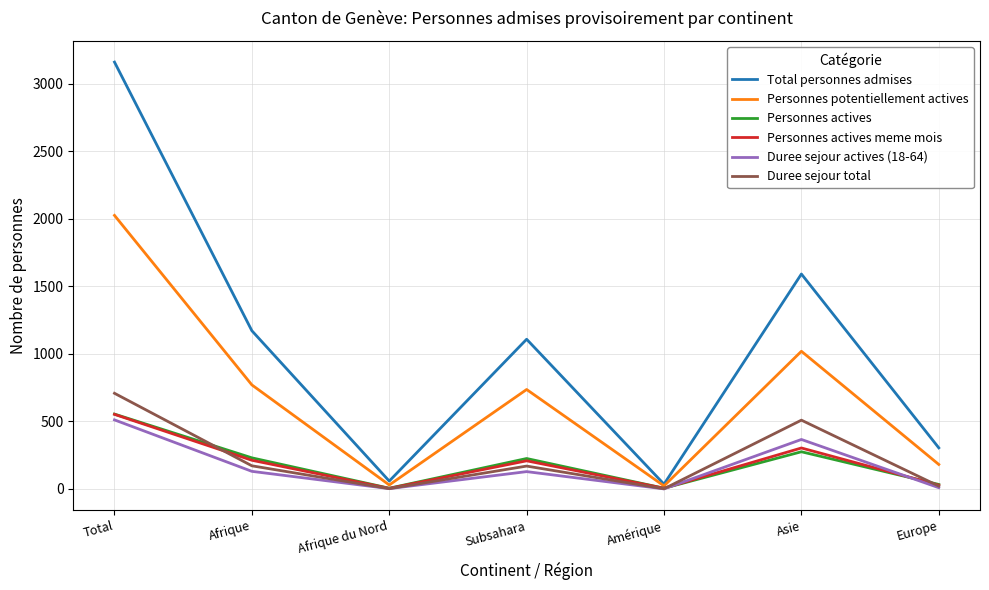

What is the difference between the highest and lowest values at Total?

2649